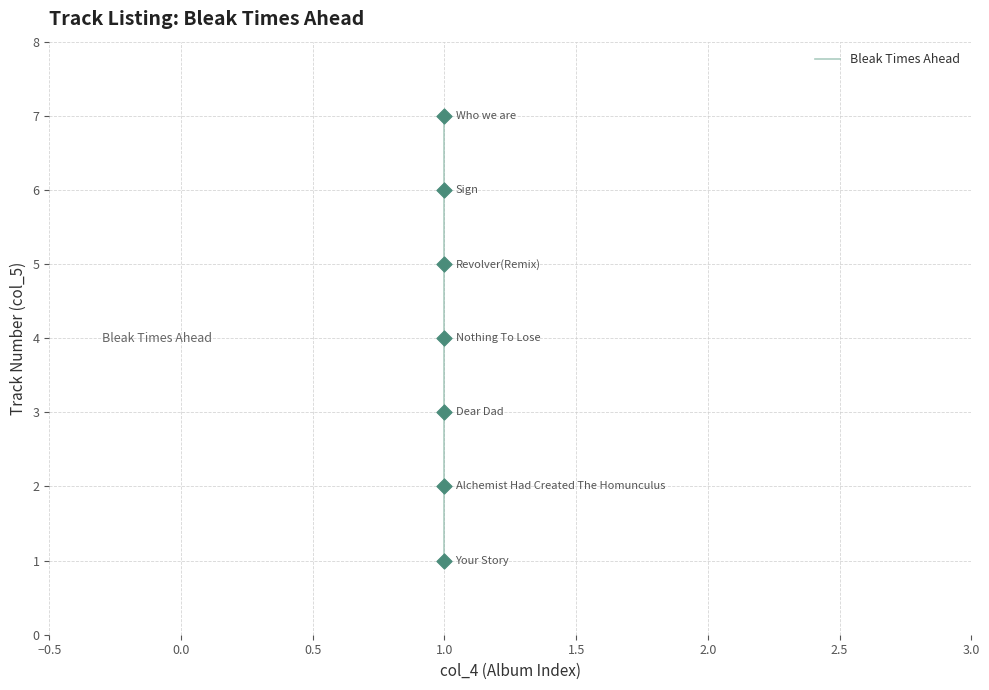

Which has a higher value, 1.0 or 1.0?

1.0